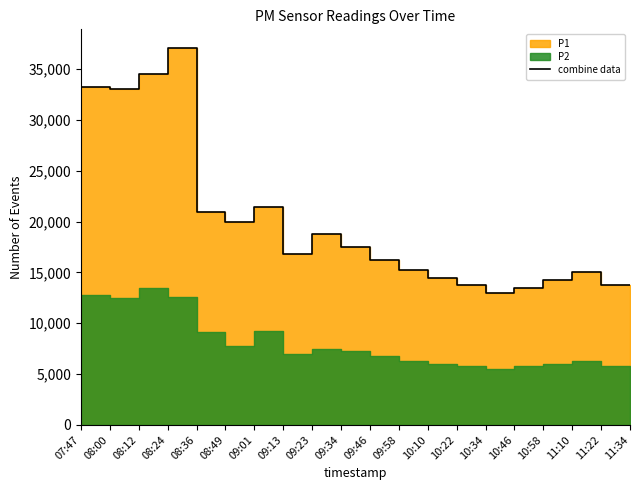

How many lines are shown in the chart?

1